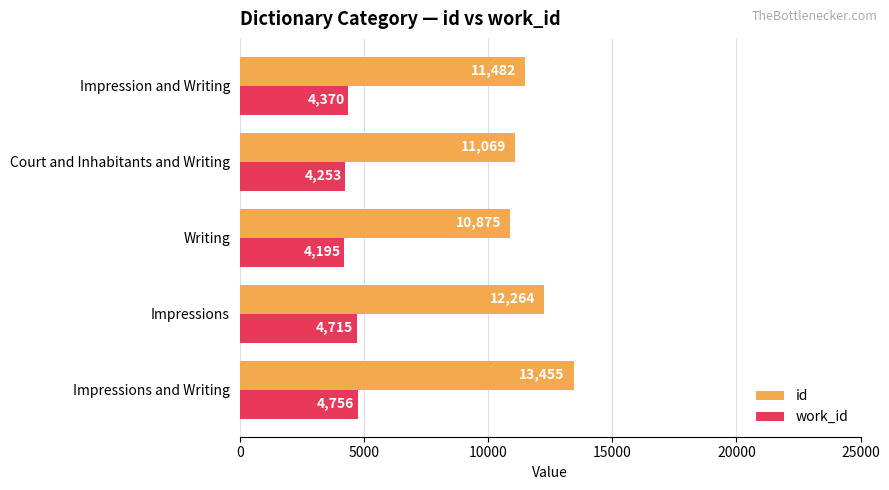

What is the approximate value of work_id at Impressions and Writing?

4755.5